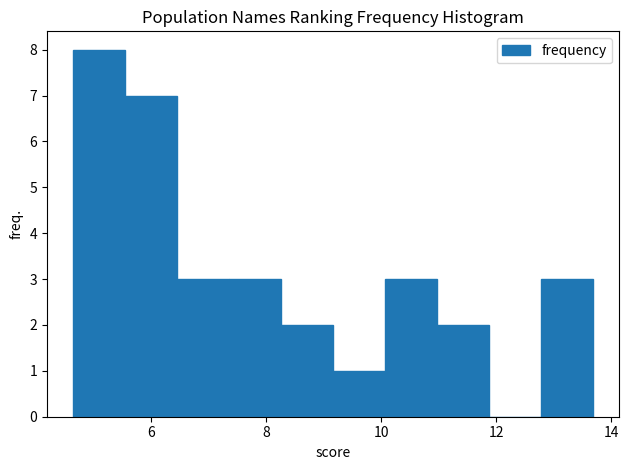

Reading left to right, transcribe this chart: for each bar, give the range it covers on the x-axis and its height. Neither the bar edges nor the heights are printed on the chart, so give them approximately, as read against the axes.

4.6 to 5.6: 8
5.6 to 6.4: 7
6.4 to 7.4: 3
7.4 to 8.2: 3
8.2 to 9.2: 2
9.2 to 10.0: 1
10.0 to 11.0: 3
11.0 to 11.8: 2
11.8 to 12.8: 0
12.8 to 13.6: 3